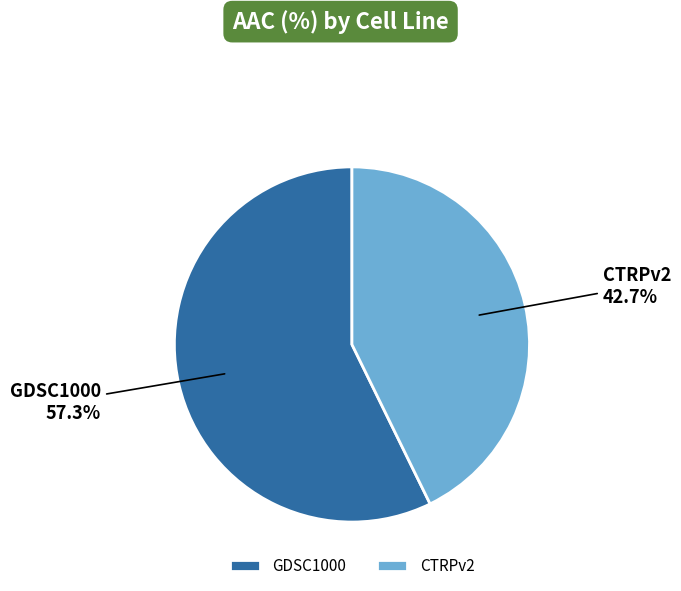

The GDSC1000 slice represents 71% of the pie. True or false?

False